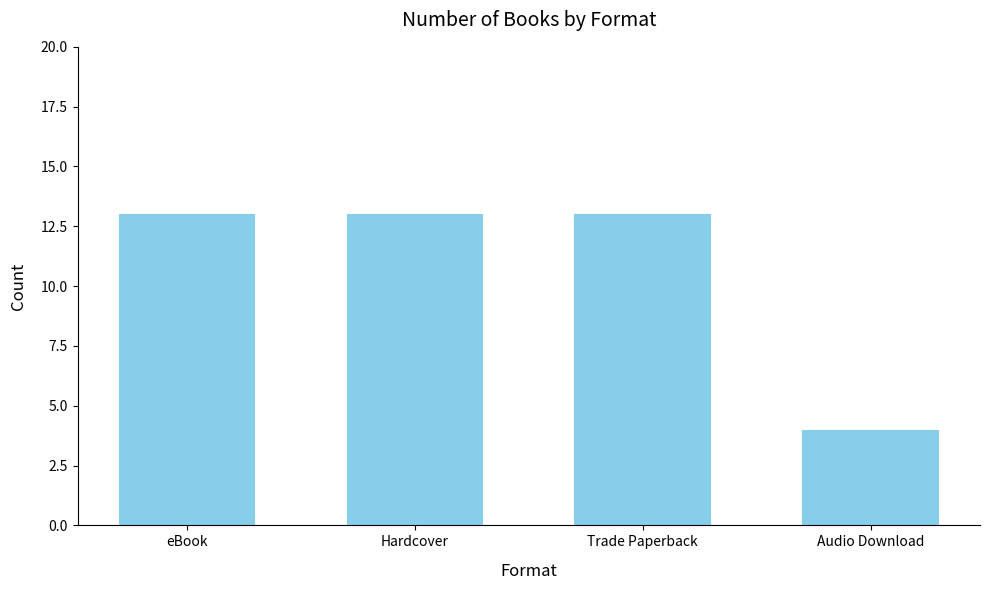

Are the bars grouped side by side (vs. stacked)?

No